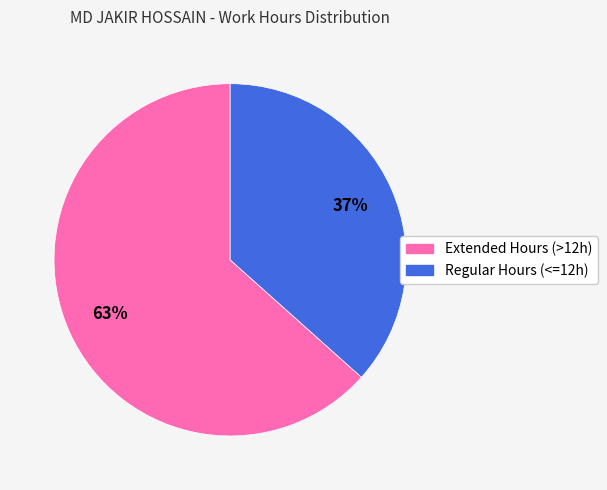

To the nearest percent, what is the average slice percentage?

50%